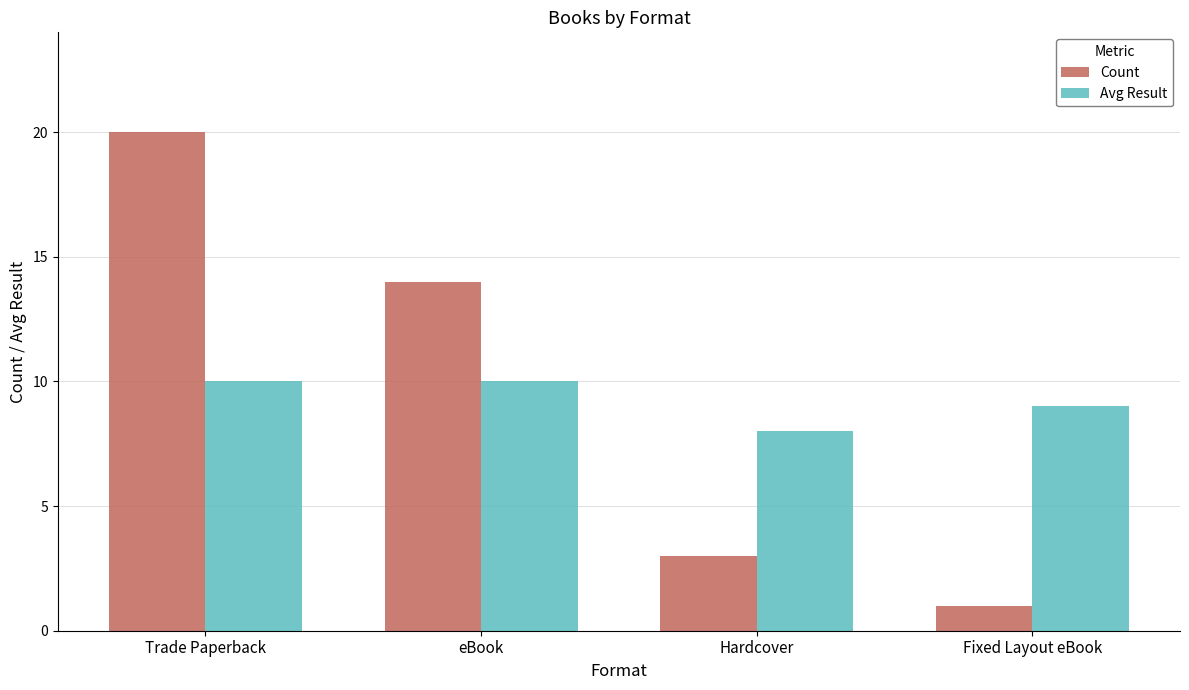

Is it true that Count equals 3 at Hardcover?

True